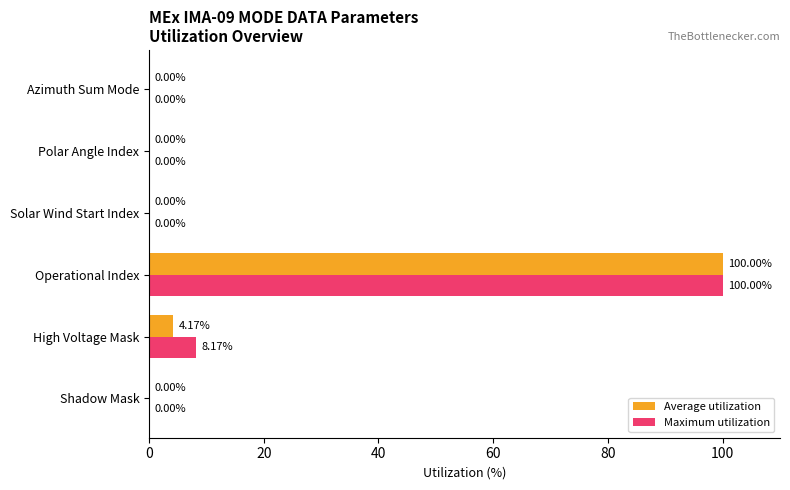

At which label is Maximum utilization closest to 50?

High Voltage Mask